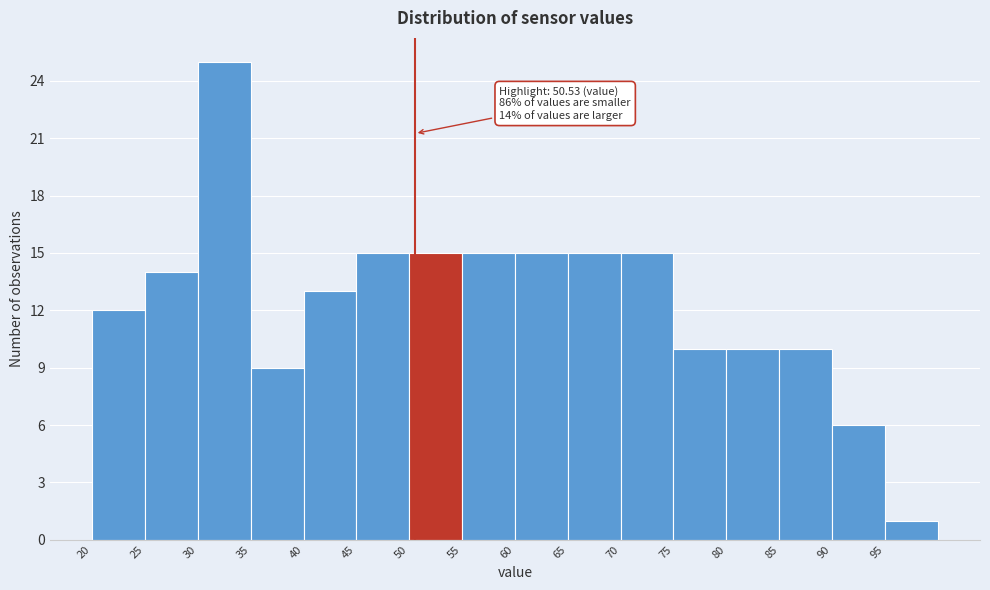

Which range on the x-axis has the tallest bar?

30 to 35